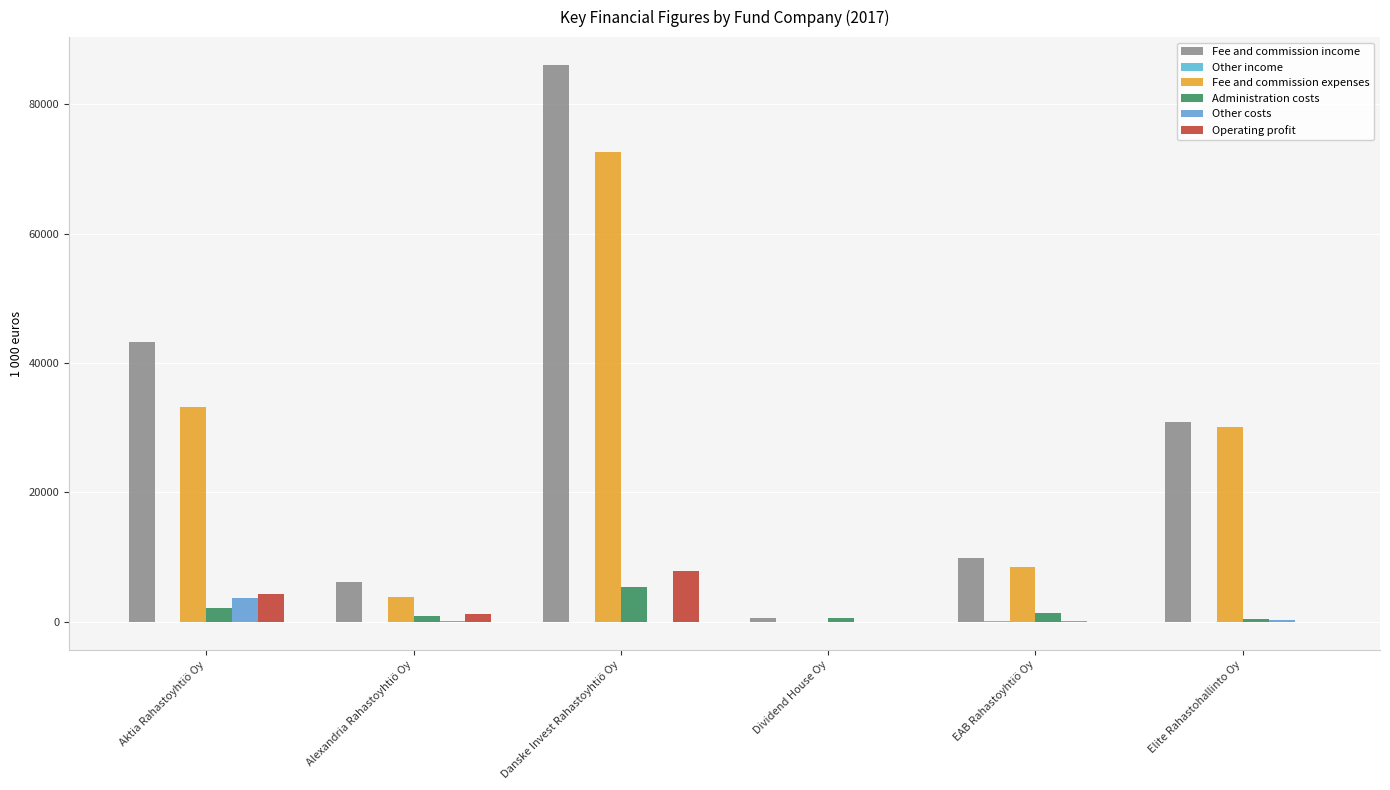

What is the maximum value for Other costs?

3734